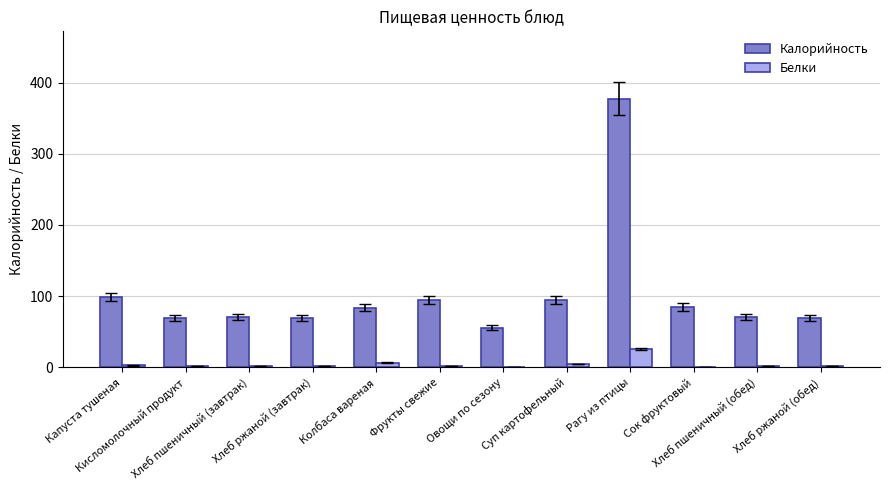

The Белки series shows 2.4 at Хлеб пшеничный (завтрак). True or false?

True